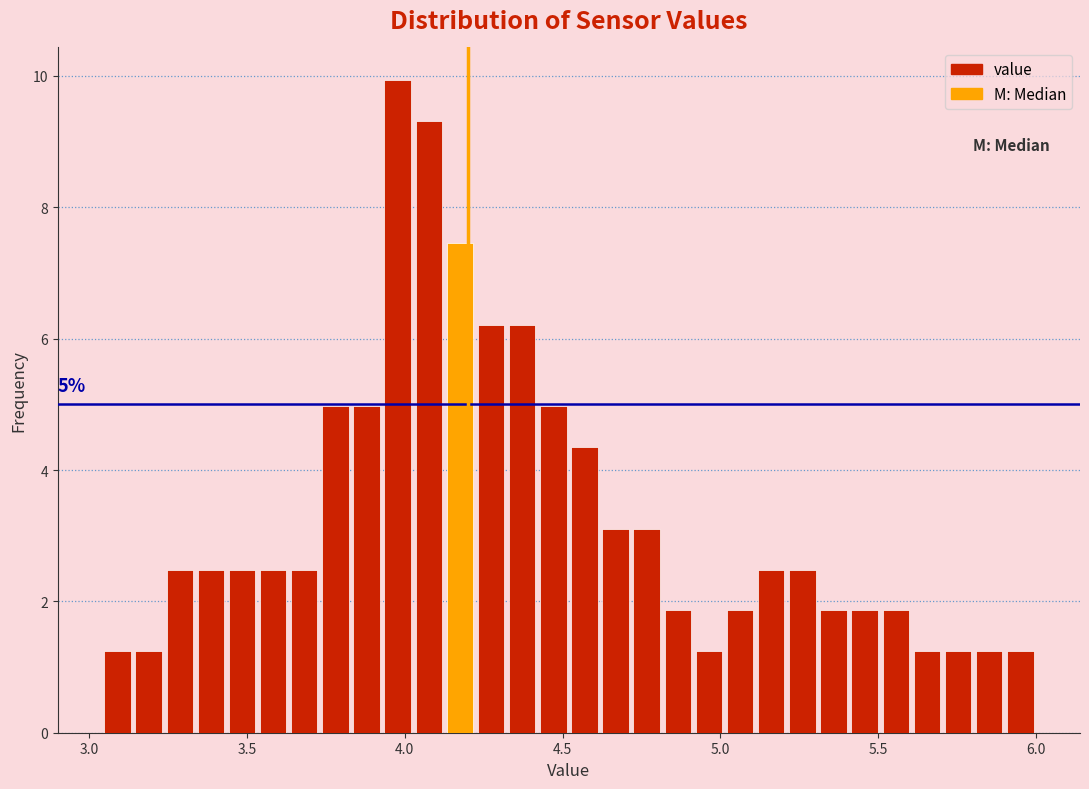

Around what value on the x-axis is the tallest bar? Give the approximate position of its centre, as read against the axis.

4.00